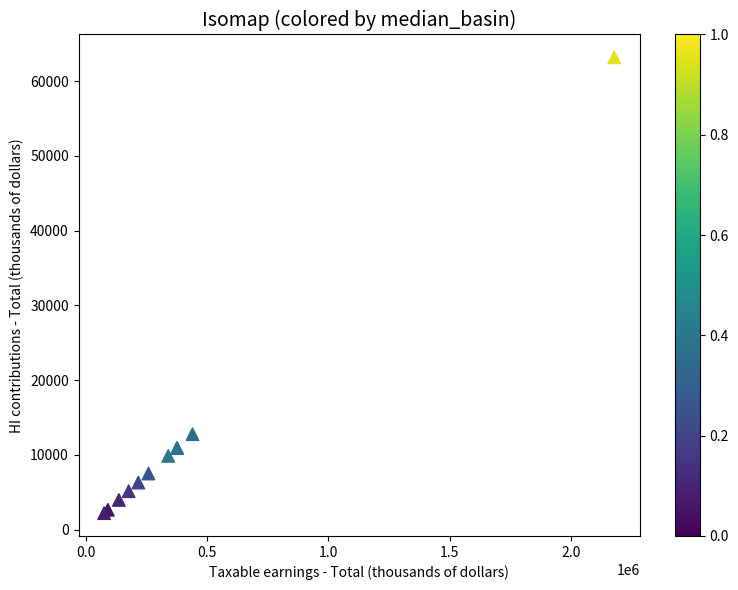

What Y value in the scatter plot is closest to 32689?

12763